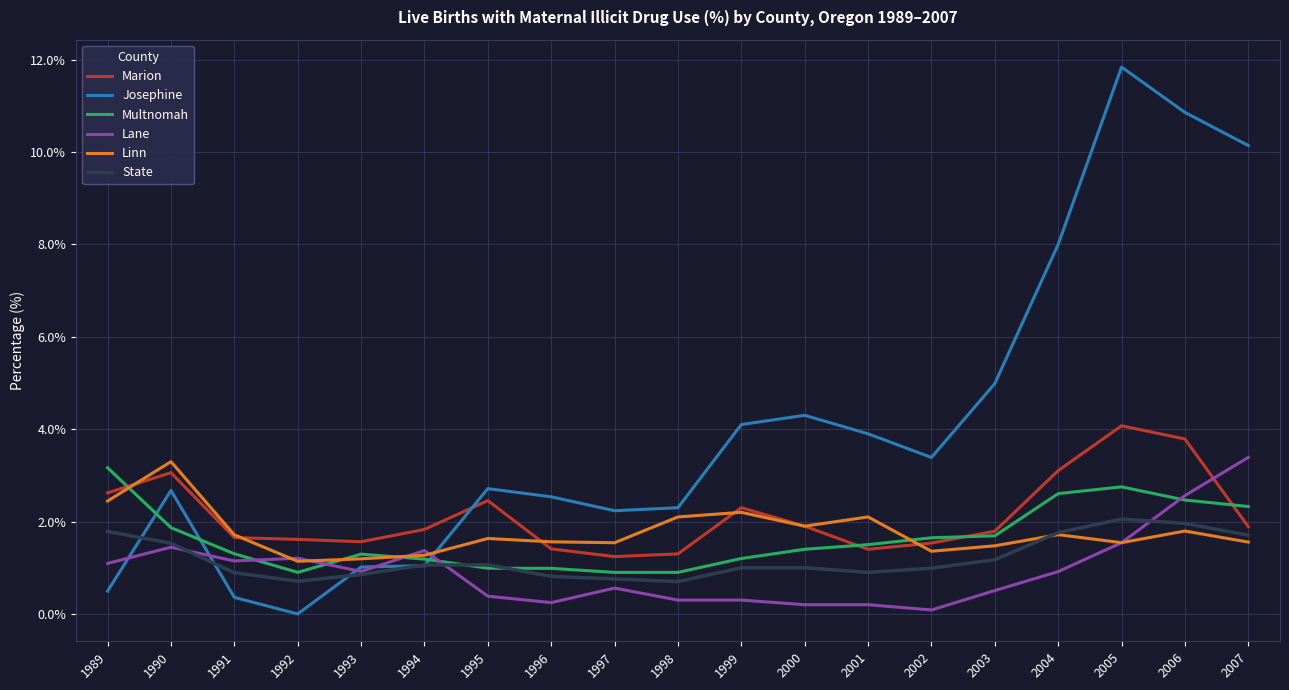

What is the approximate value of Marion at 2005?

4.1